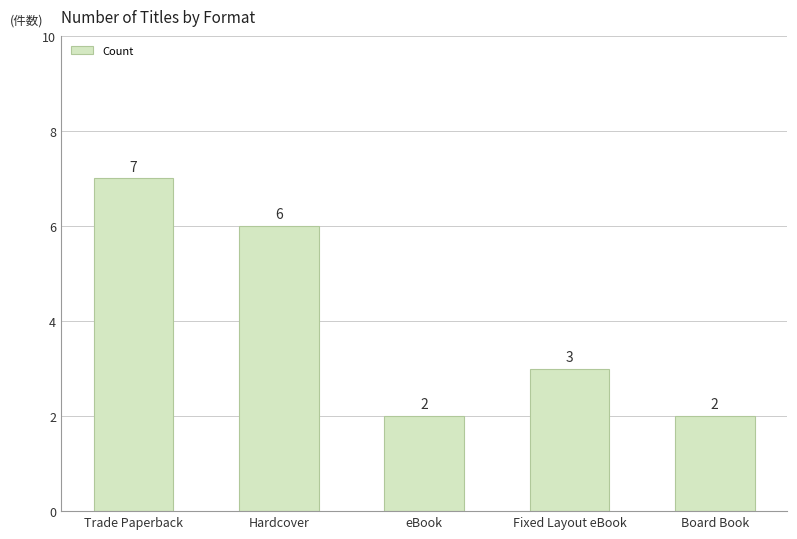

What is the minimum value shown in the chart?

2